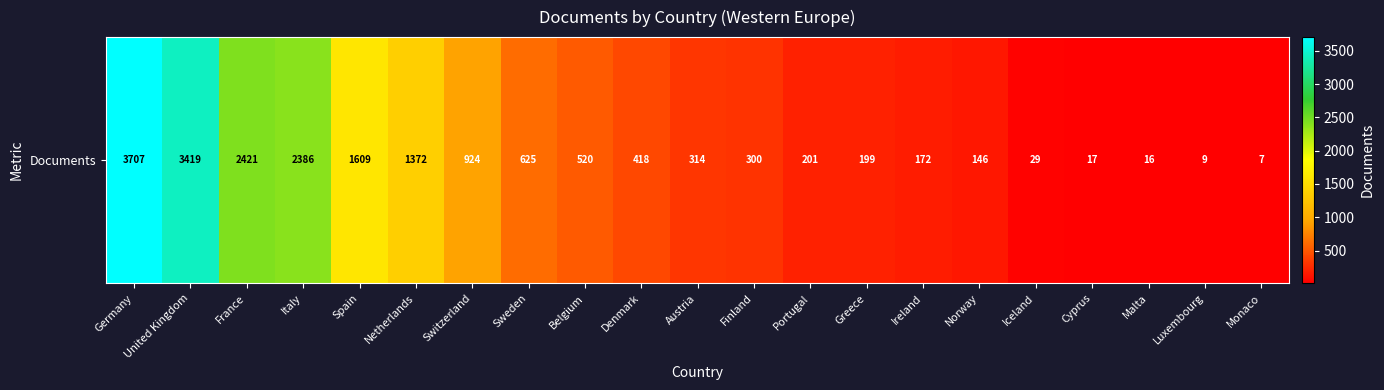

Approximately how many times larger is the value at Austria compared to Switzerland?

0.3